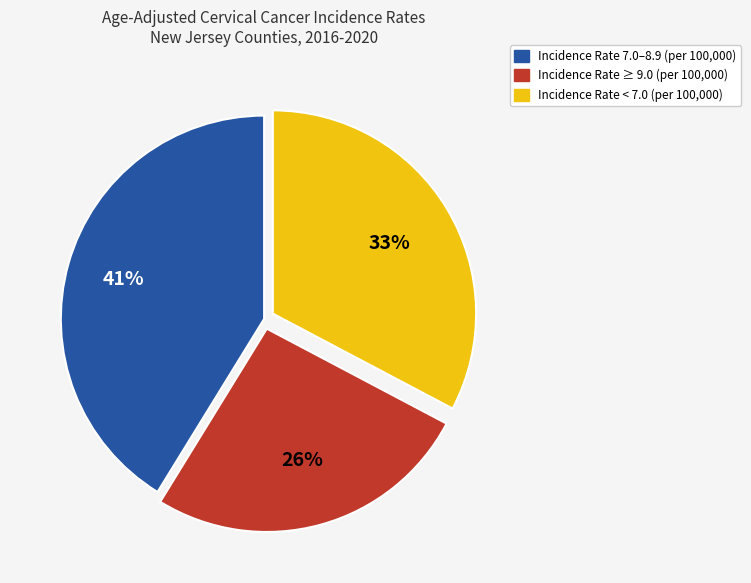

How many segments does this pie chart have?

3